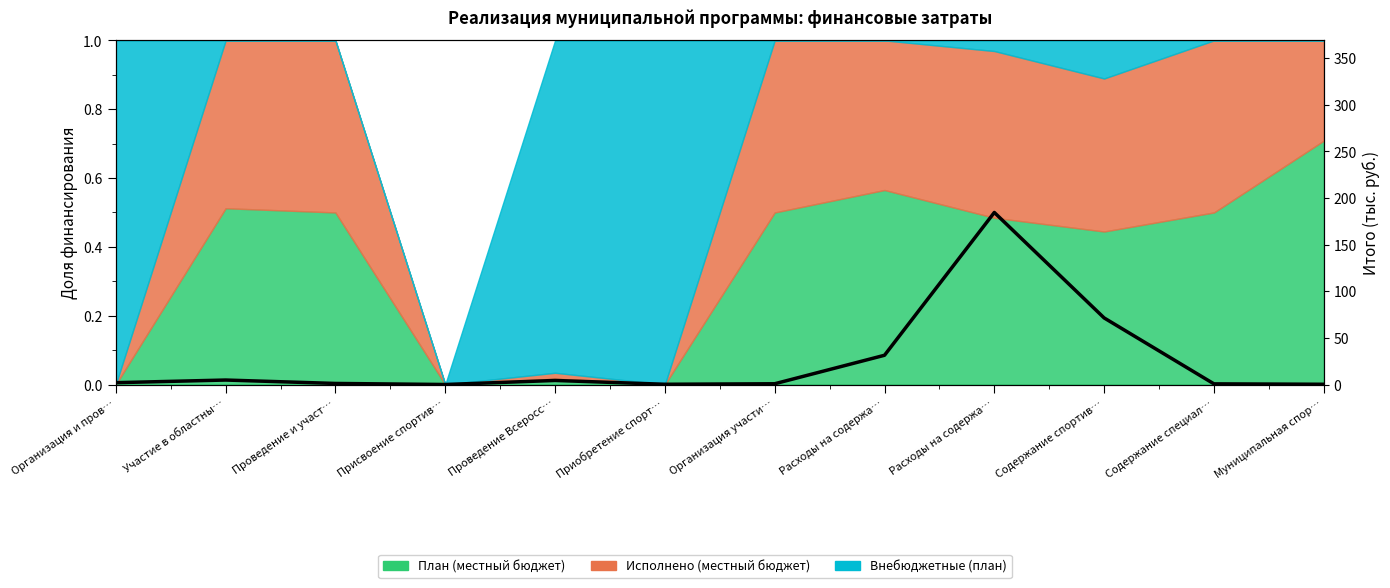

Reading left to right, extract all data points from this chart.

Организация и пров…=1.9	Участие в областны…=4.8	Проведение и участ…=1.1	Присвоение спортив…=0.0	Проведение Всеросс…=4.3	Приобретение спорт…=0.2	Организация участи…=0.8	Расходы на содержа…=31.3	Расходы на содержа…=184.5	Содержание спортив…=71.4	Содержание специал…=0.7	Муниципальная спор…=0.3